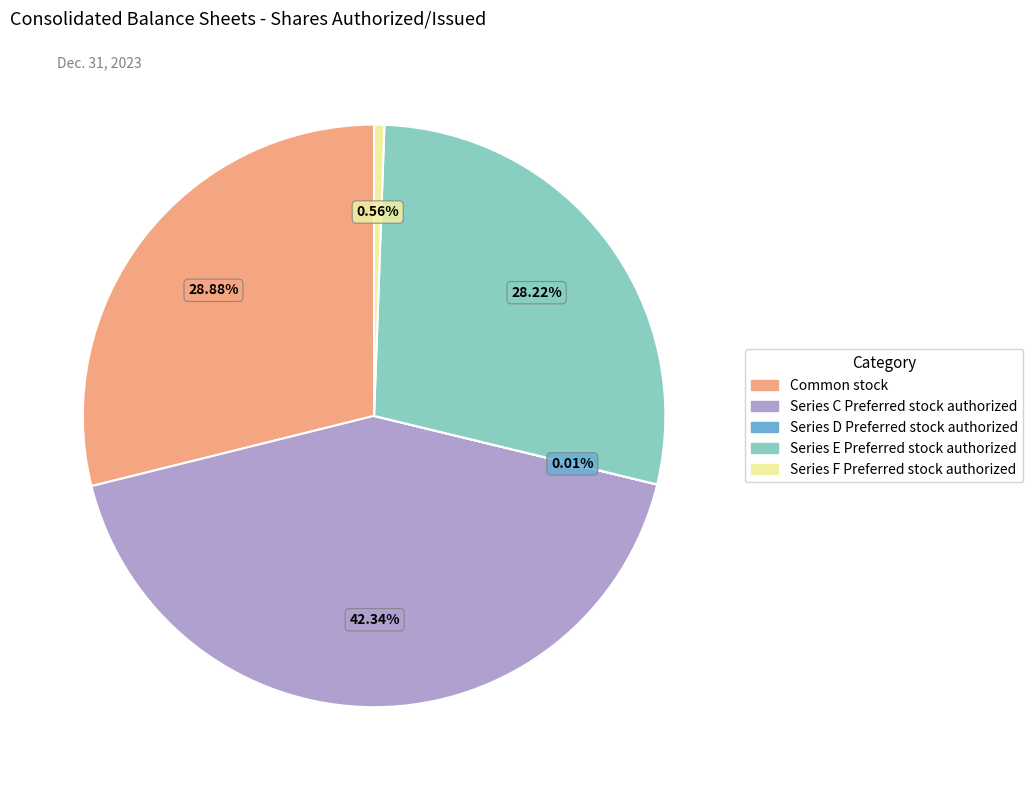

What portion of the pie excludes Common stock?

71.1%